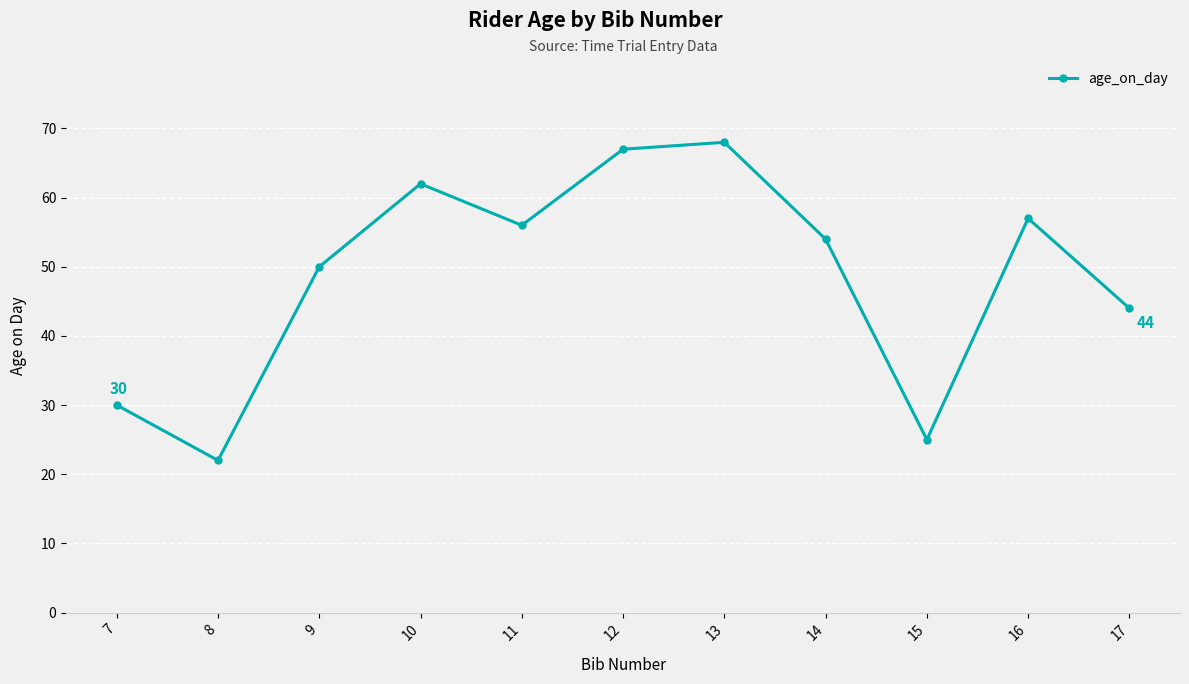

True or false: the data shows 54 at 14.

True